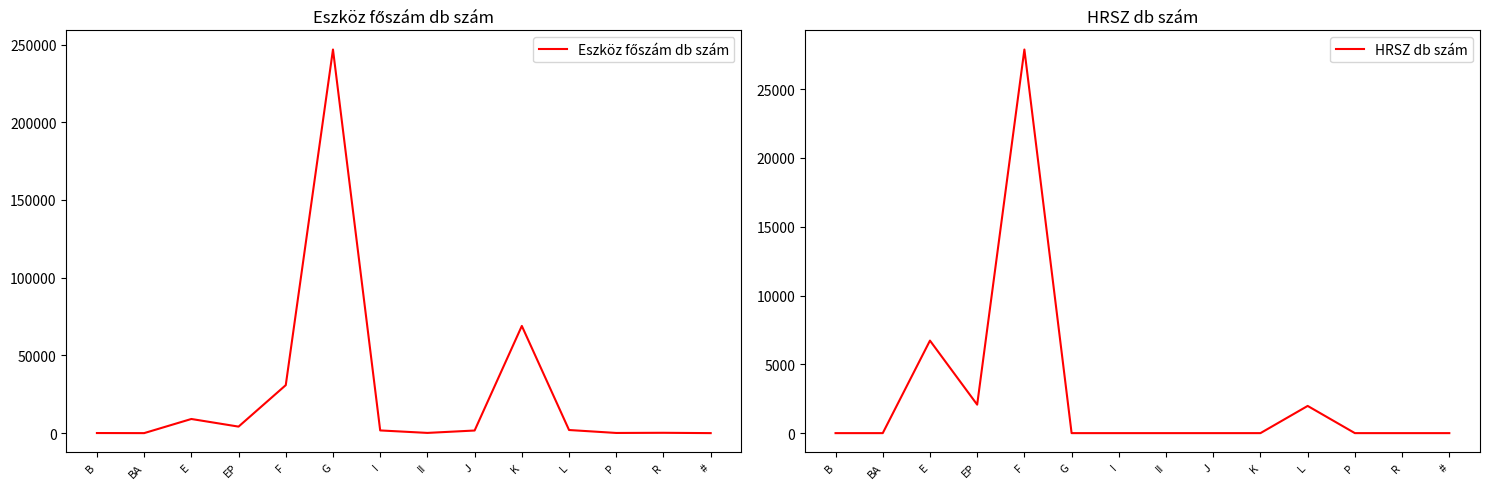

Reading left to right, transcribe all the data shown in this chart.

Eszköz főszám db szám: 60	0	9098	4189	30874	246826	1735	142	1680	68970	2004	108	215	5
HRSZ db szám: 0	0	6726	2070	27886	0	0	0	0	0	1977	0	0	0